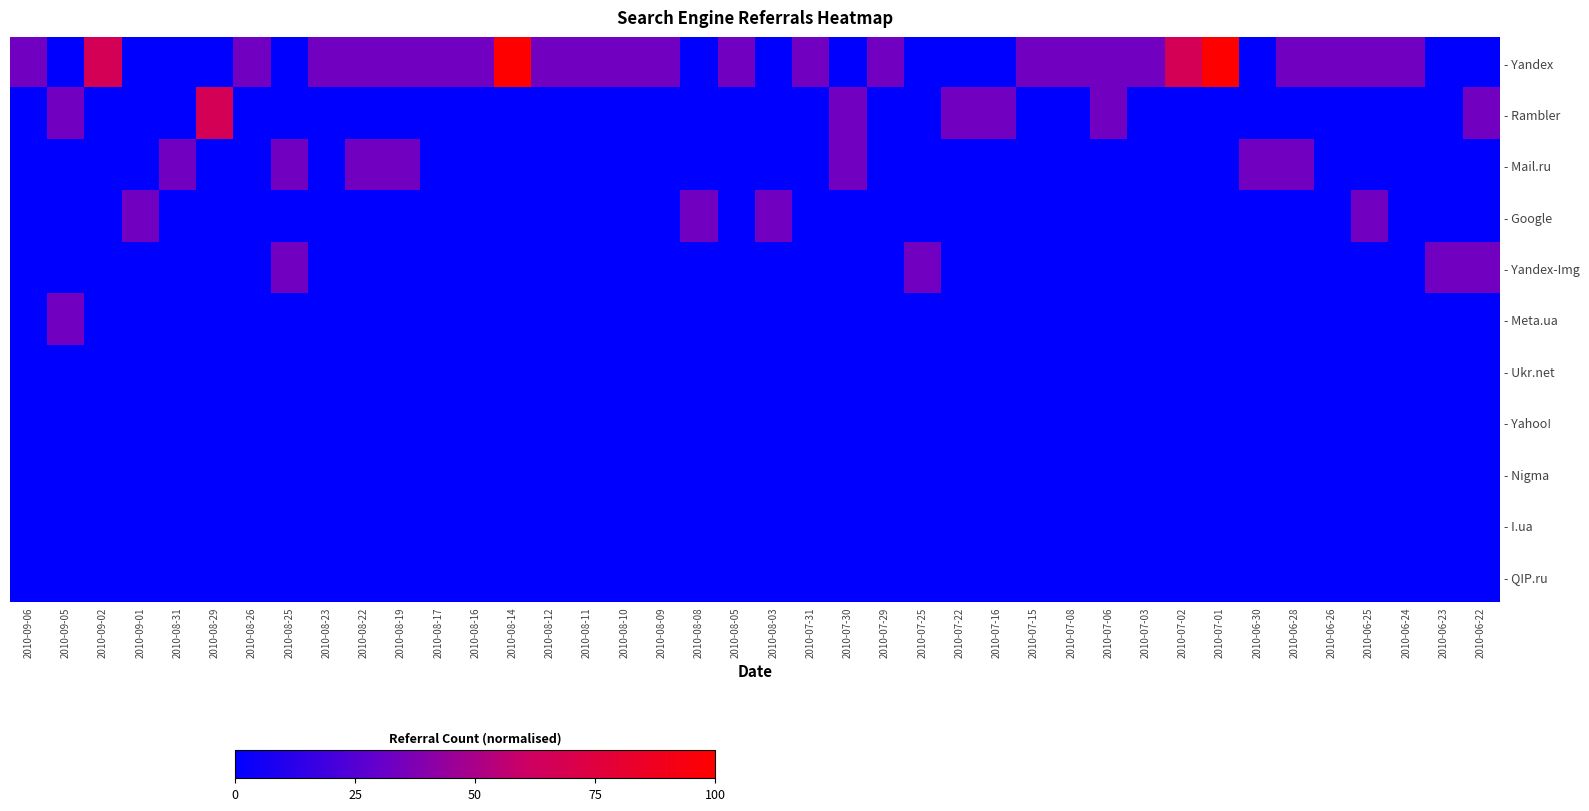

At which category does the chart reach its peak across all series?

2010-08-14